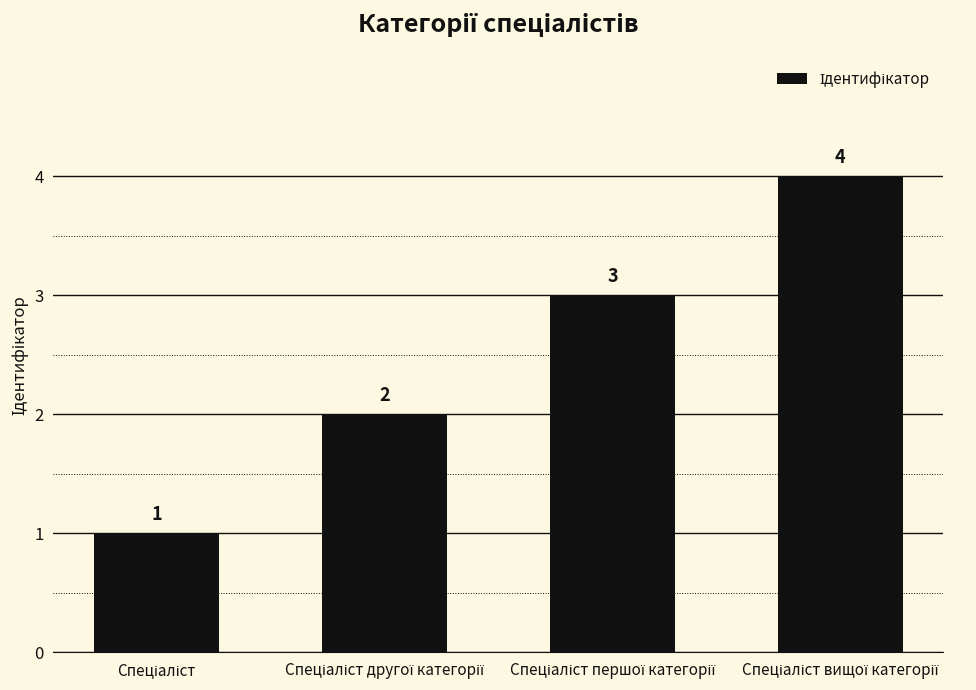

What is the value of the 3rd bar from the left?

3